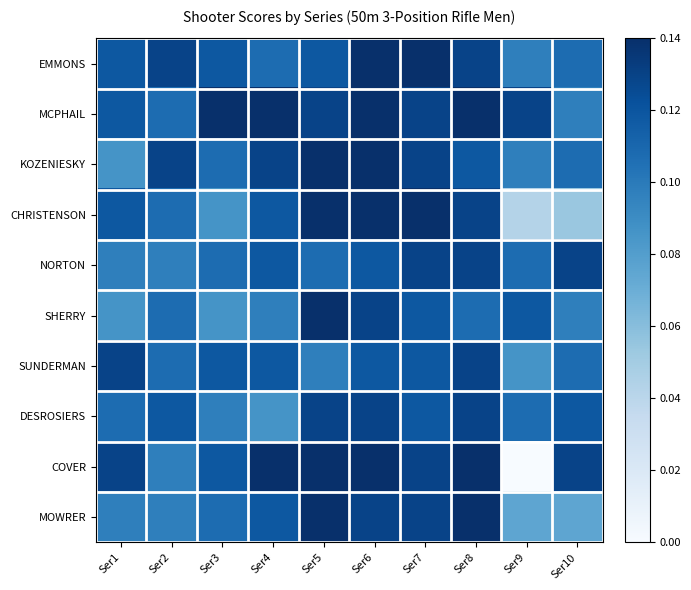

At how many categories does at least one series exceed 87?

10